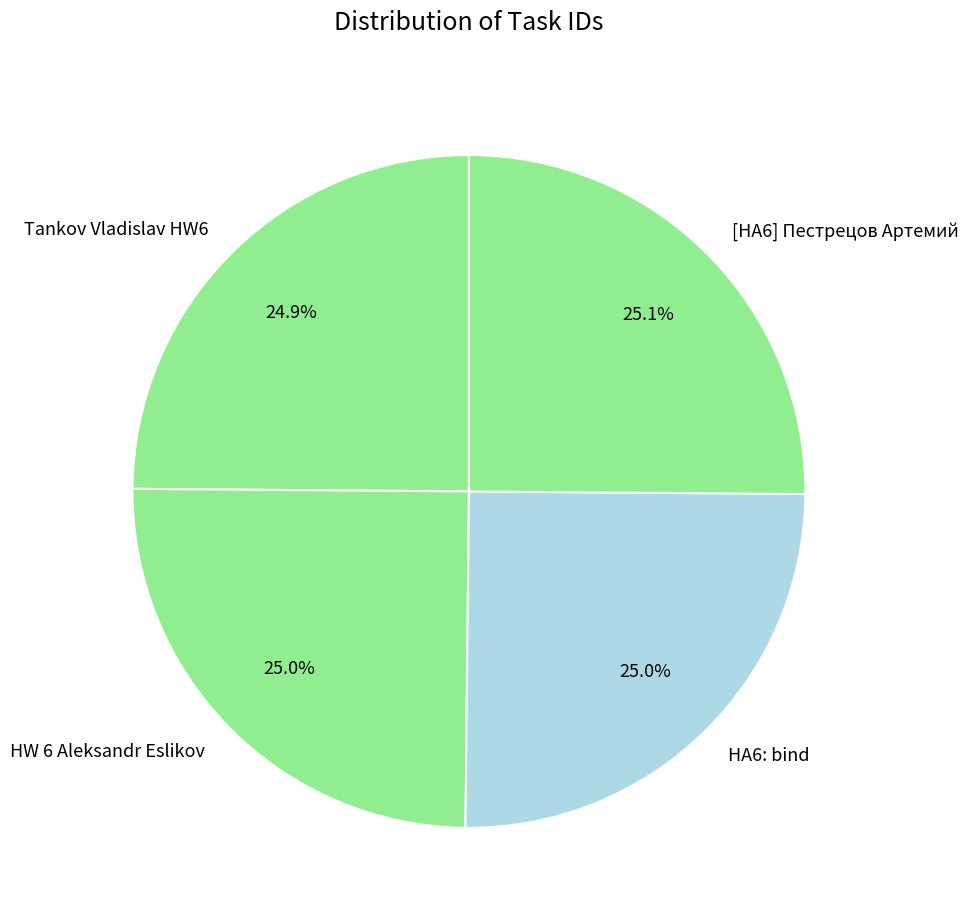

Does any single category account for the majority?

No